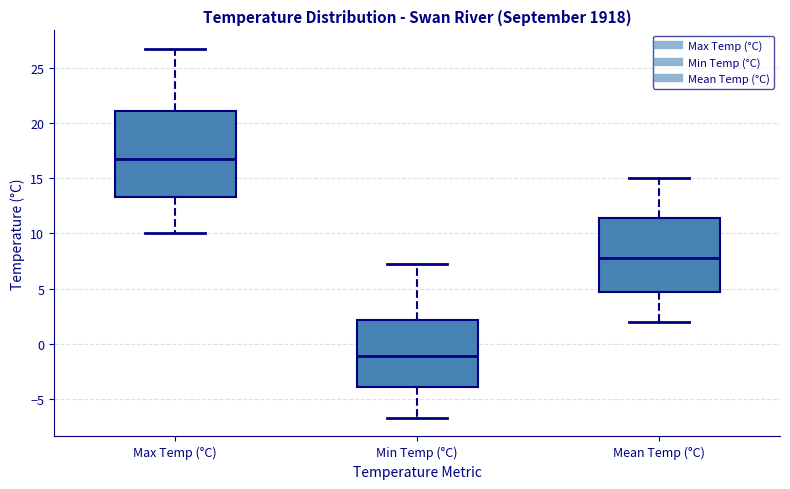

Where is the upper edge of the box for Max Temp (°C) on the y-axis? The values are not printed on the chart, so give them approximately, as read against the axis.

21.0